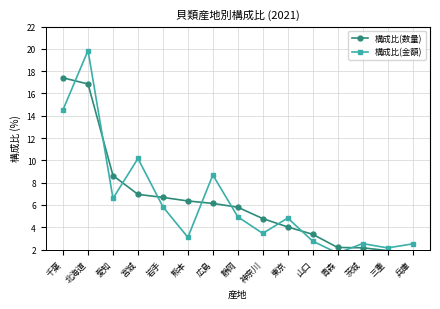

What is the label of the 10th point from the left?

東京